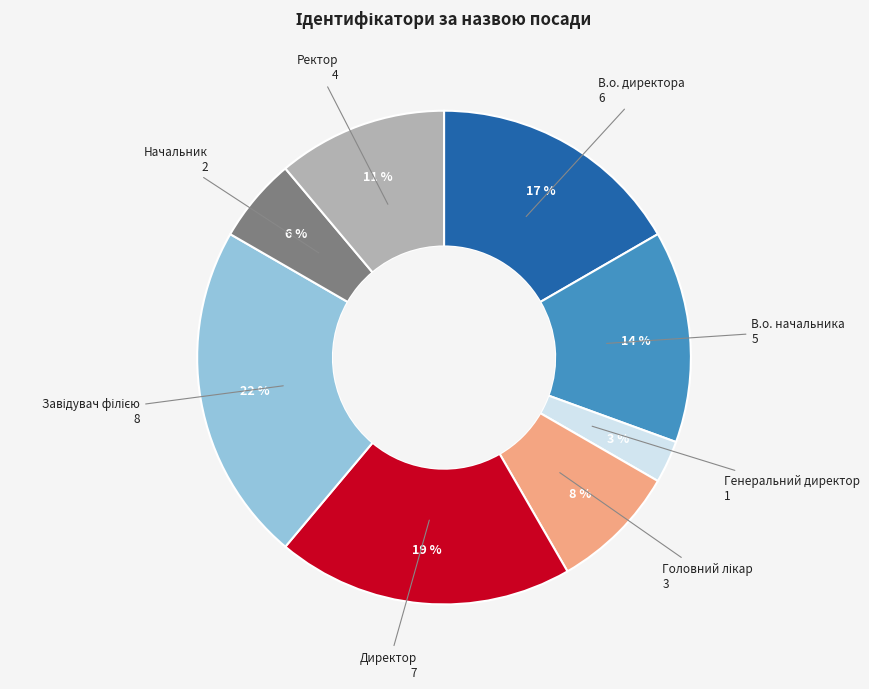

Is Директор the majority of the pie?

No